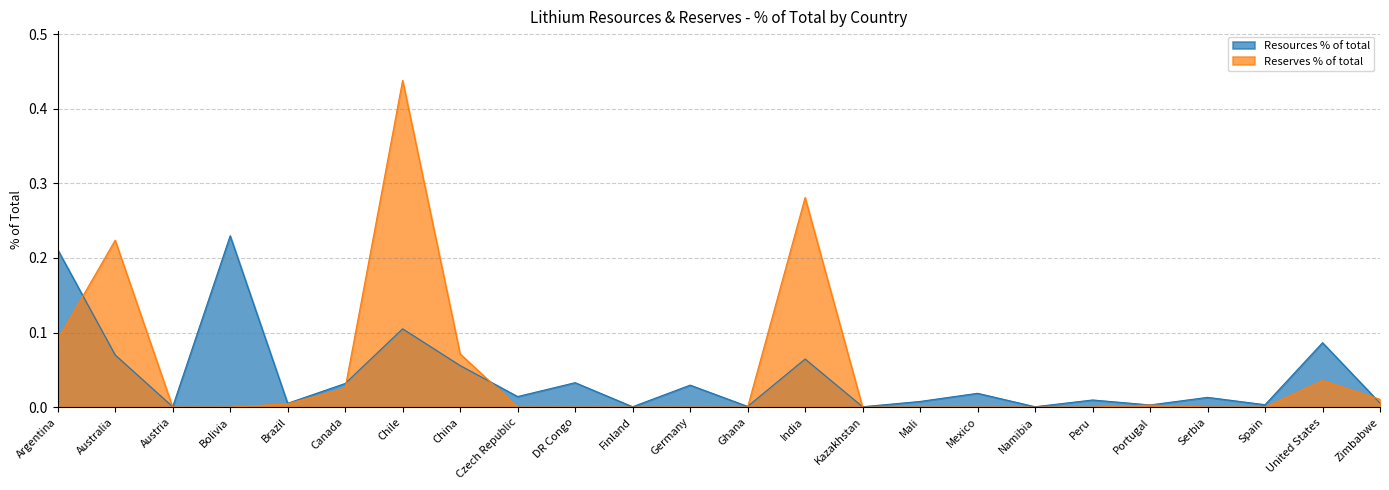

What is the greatest value displayed?

0.4